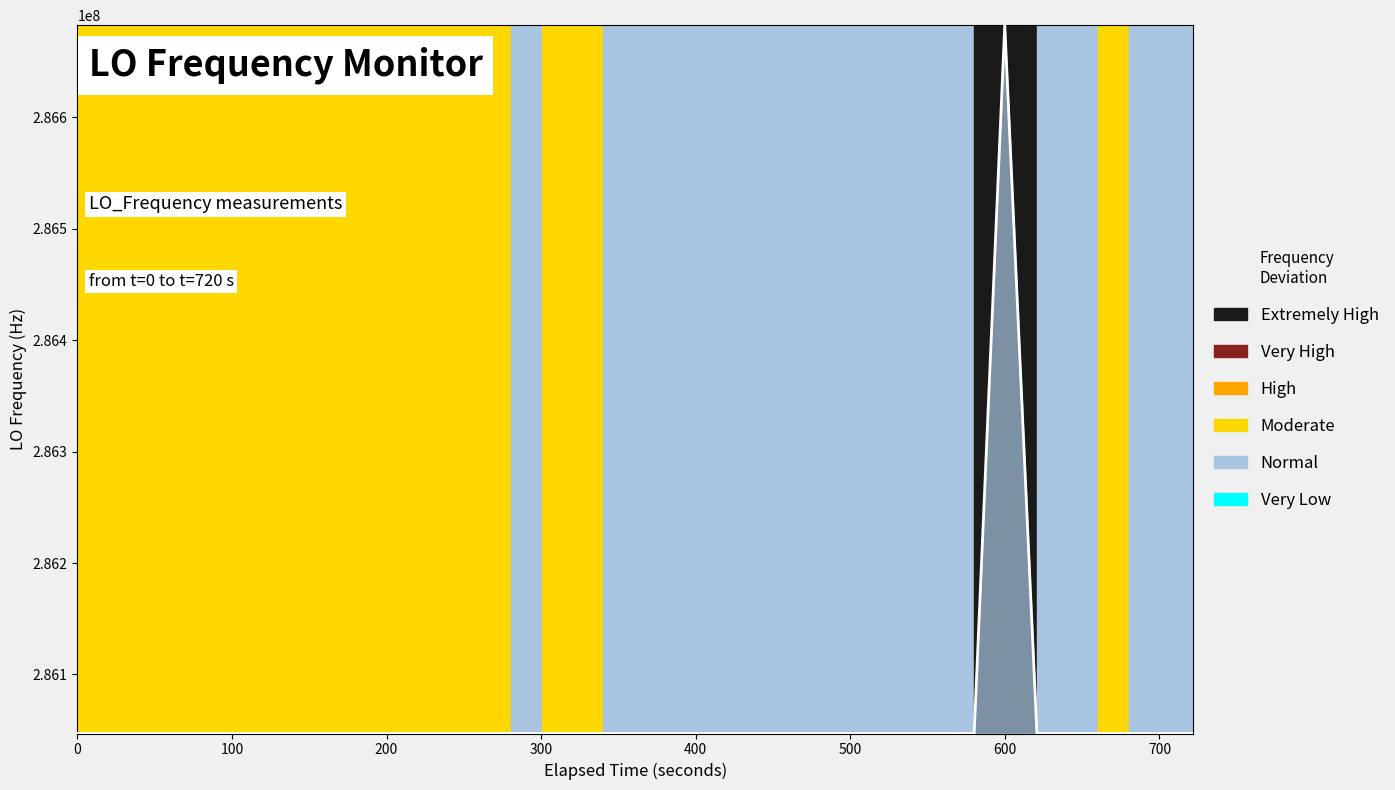

Count the number of values greater than 286047012.

21